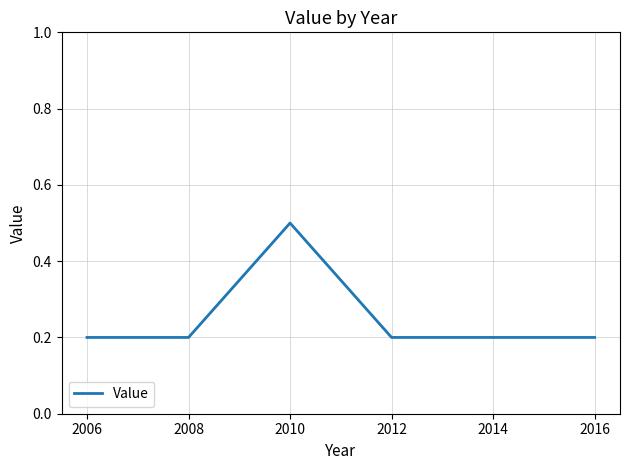

What is the approximate value at 2010?

0.5